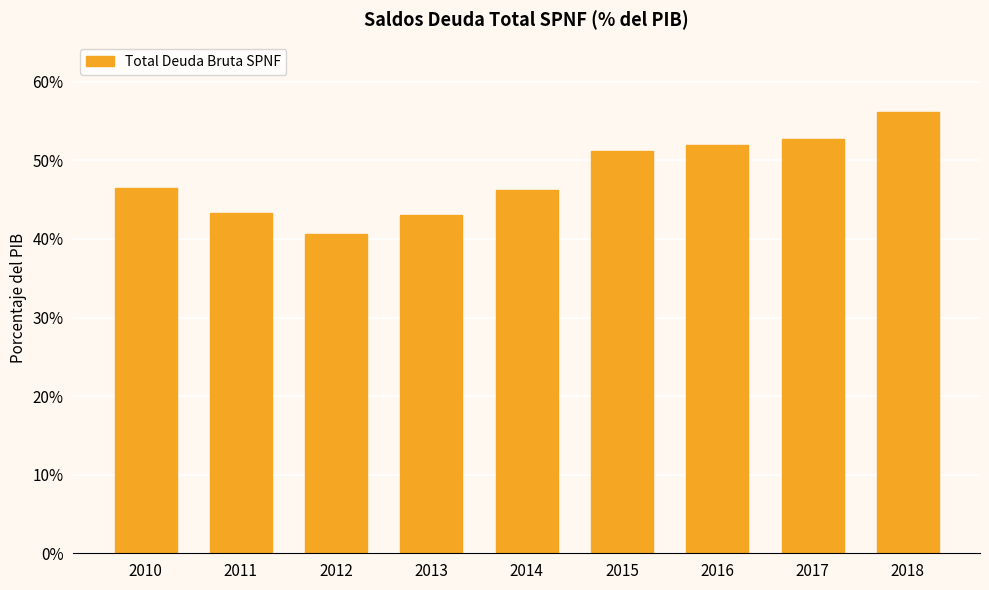

What is the ratio of the value at 2011 to the value at 2012?

1.1